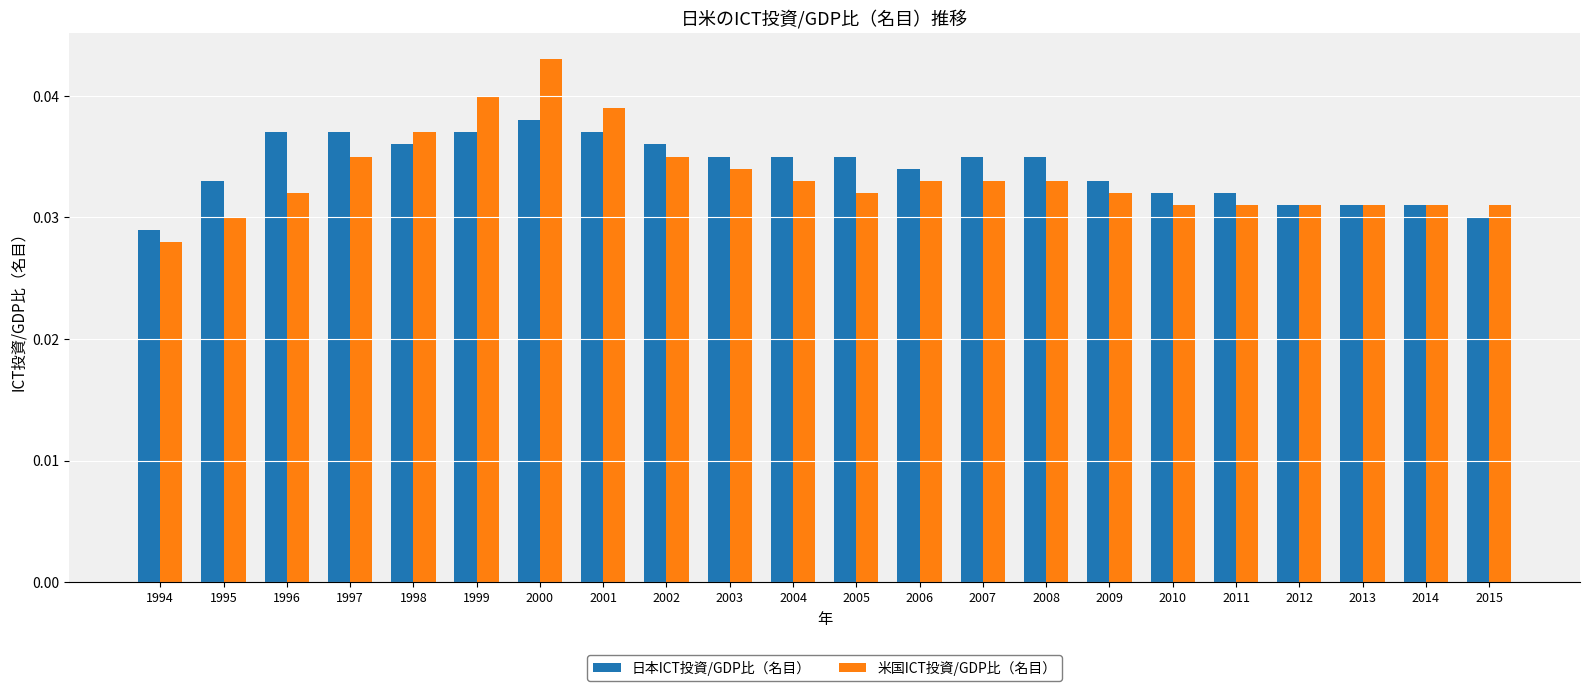

At which label does 米国ICT投資/GDP比（名目） reach its peak?

2000